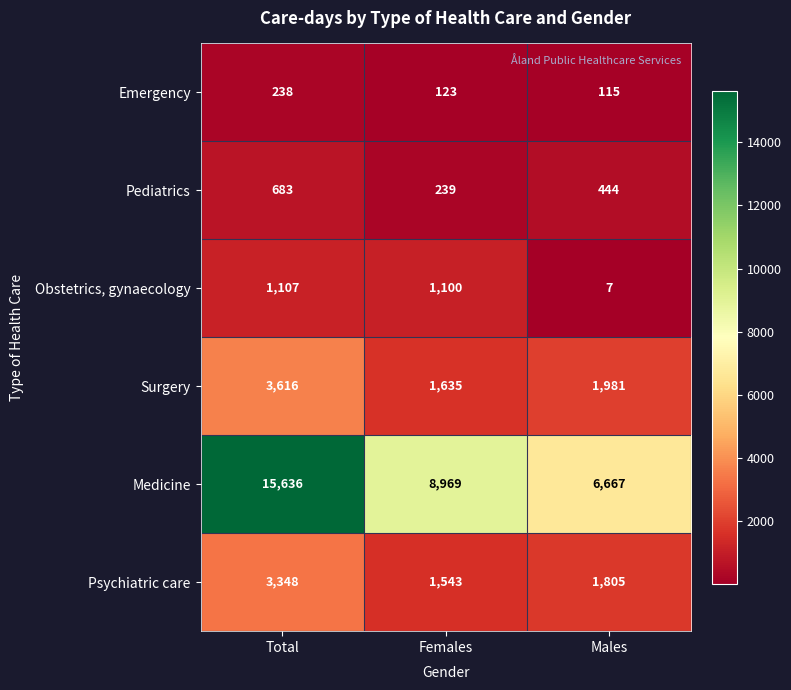

The Psychiatric care series shows 3348 at Total. True or false?

True